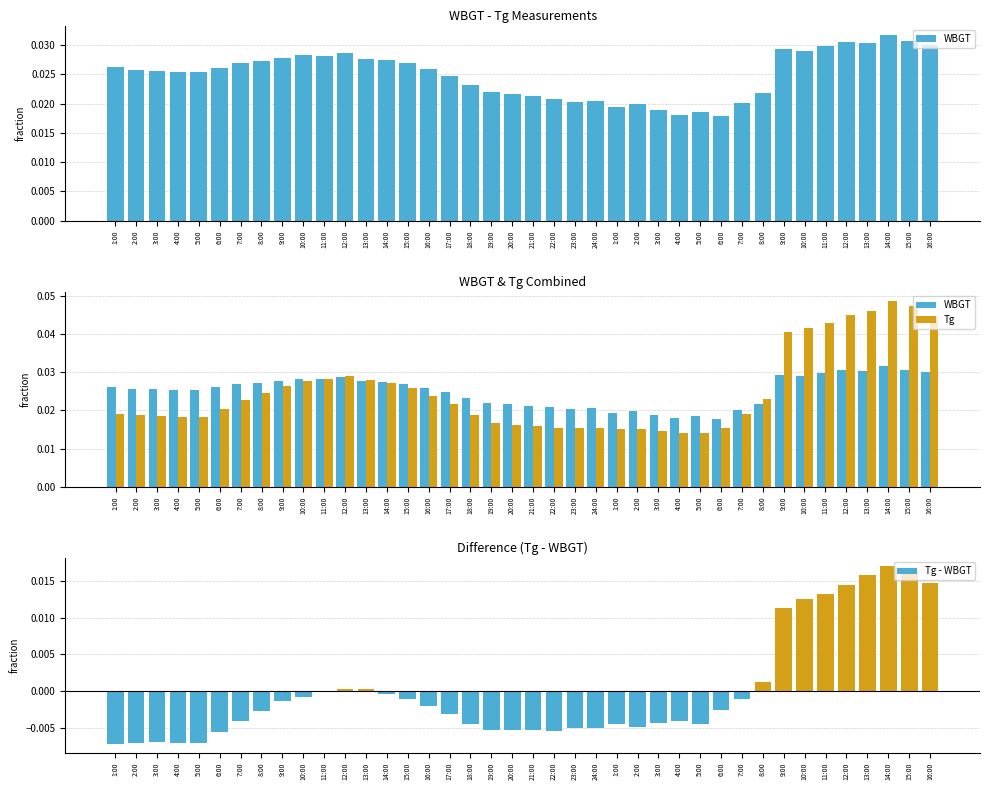

Which series has the widest spread of values?

Tg